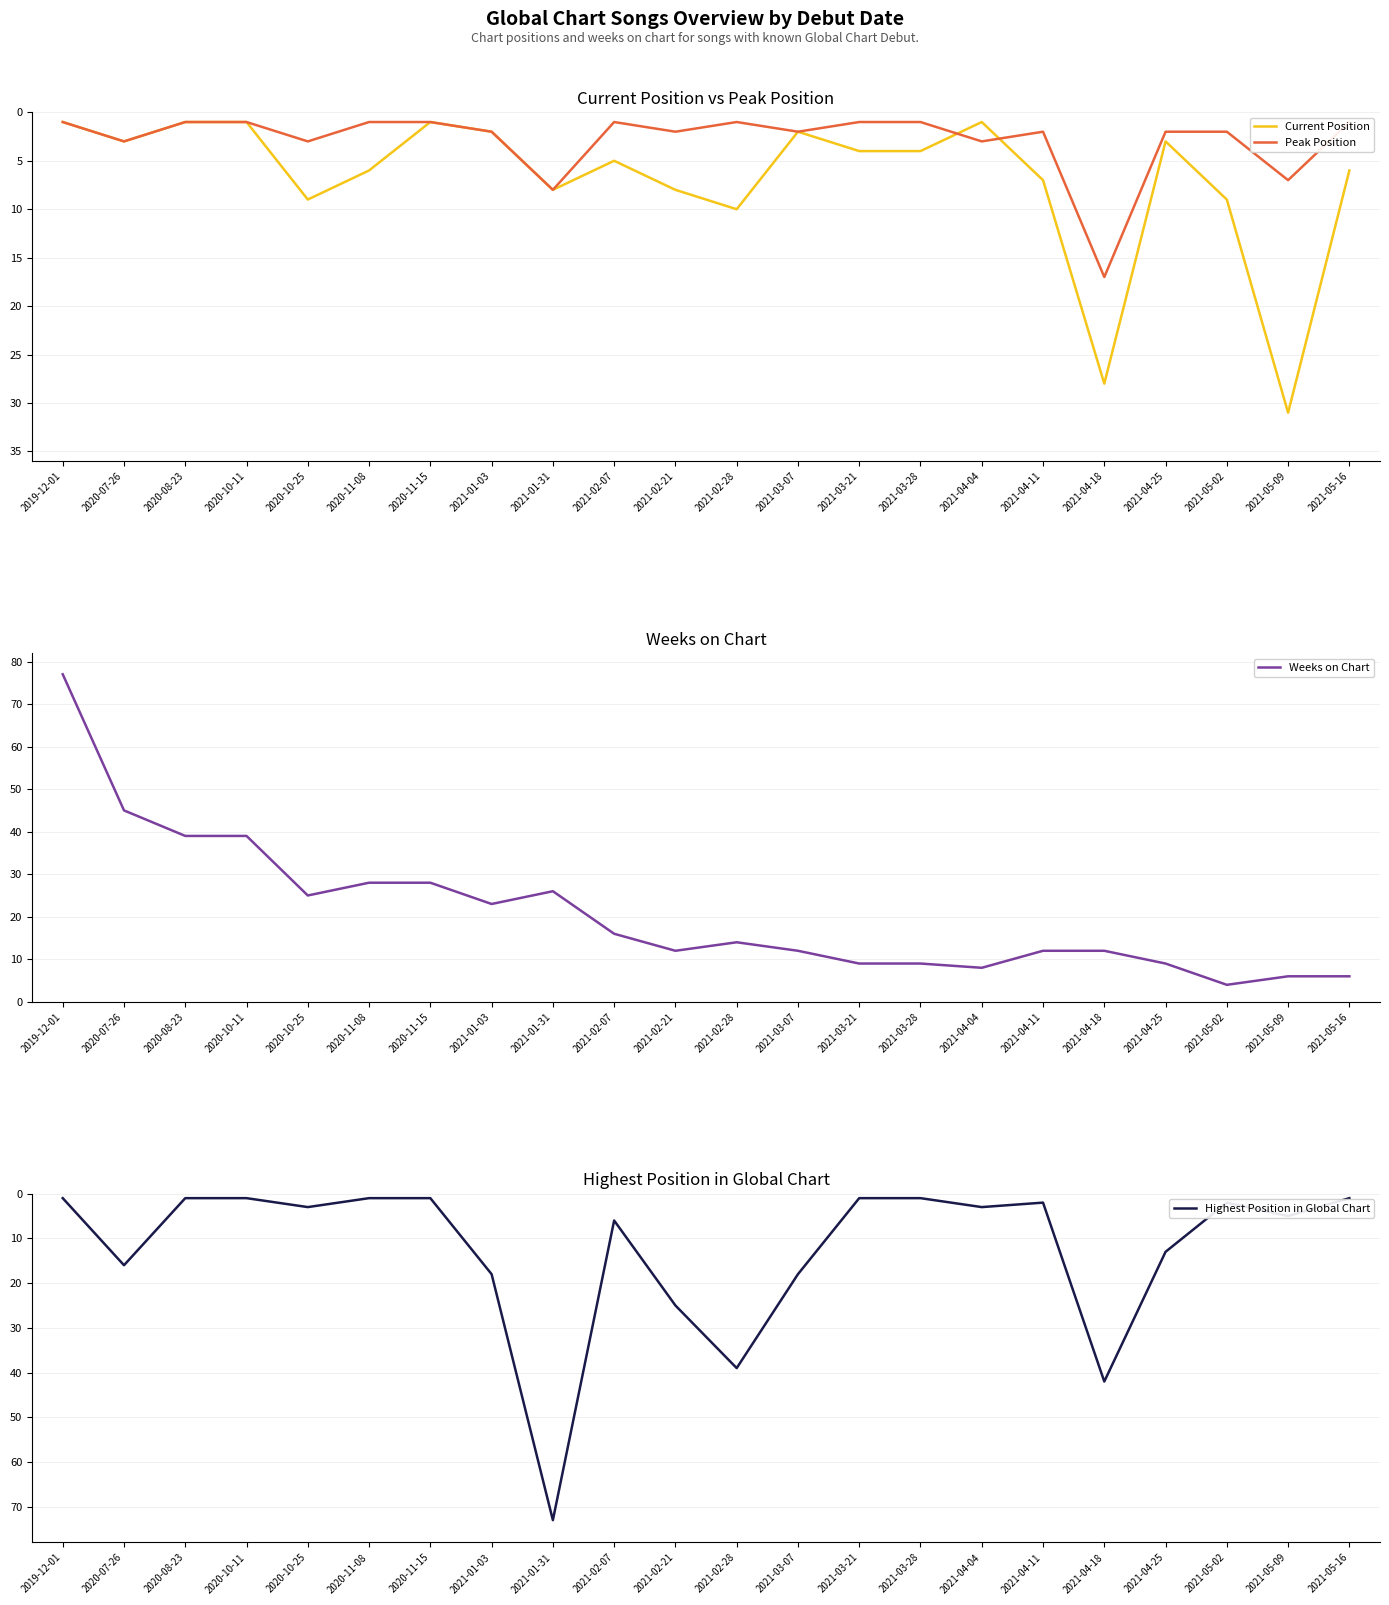

What is the label of the 14th point from the left?

2021-03-21